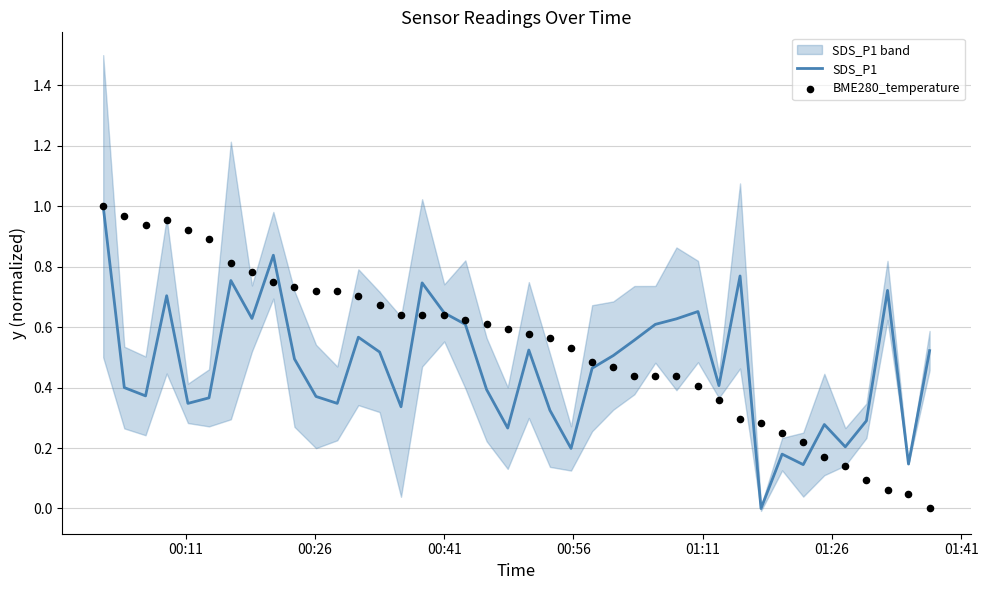

At how many categories does at least one series exceed 0?

40